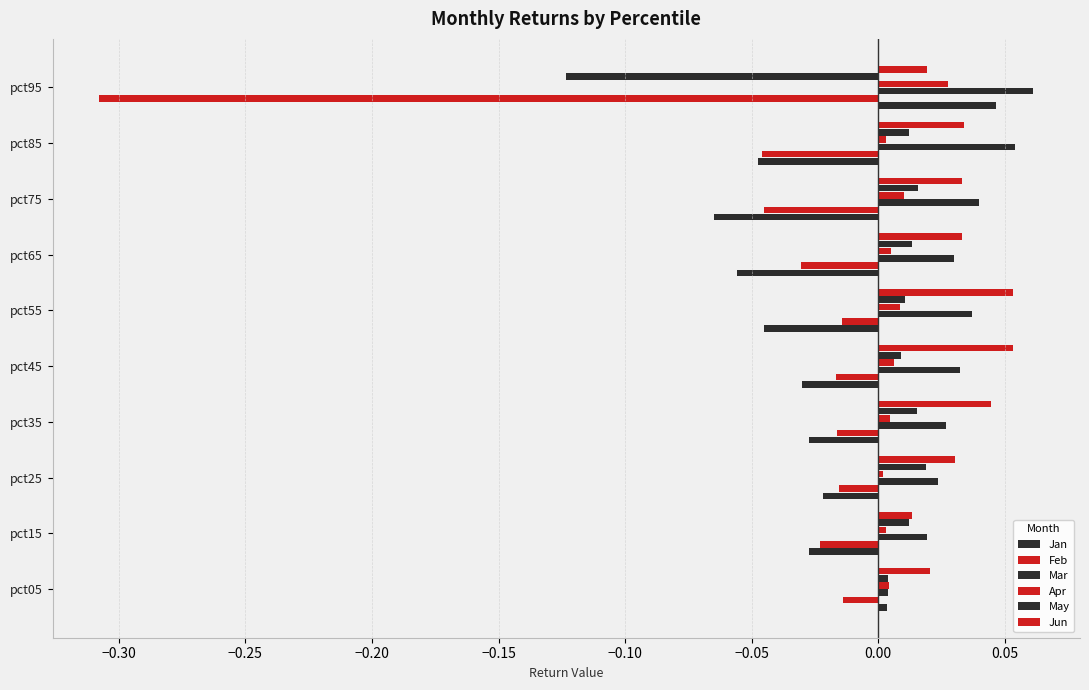

Reading left to right, list all the values displayed in this chart.

Jan: 0.0	-0.0	-0.0	-0.0	-0.0	-0.0	-0.1	-0.1	-0.0	0.0
Feb: -0.0	-0.0	-0.0	-0.0	-0.0	-0.0	-0.0	-0.0	-0.0	-0.3
Mar: 0.0	0.0	0.0	0.0	0.0	0.0	0.0	0.0	0.1	0.1
Apr: 0.0	0.0	0.0	0.0	0.0	0.0	0.0	0.0	0.0	0.0
May: 0.0	0.0	0.0	0.0	0.0	0.0	0.0	0.0	0.0	-0.1
Jun: 0.0	0.0	0.0	0.0	0.1	0.1	0.0	0.0	0.0	0.0